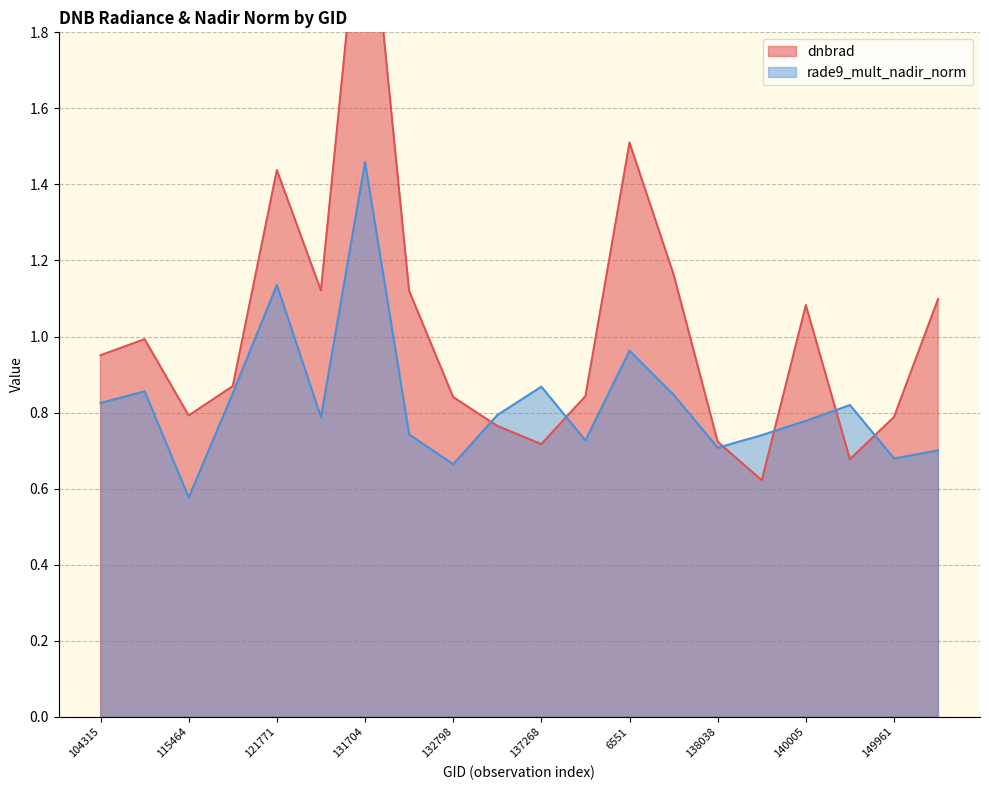

What is the difference between the second highest and minimum values in the dnbrad series?

0.9